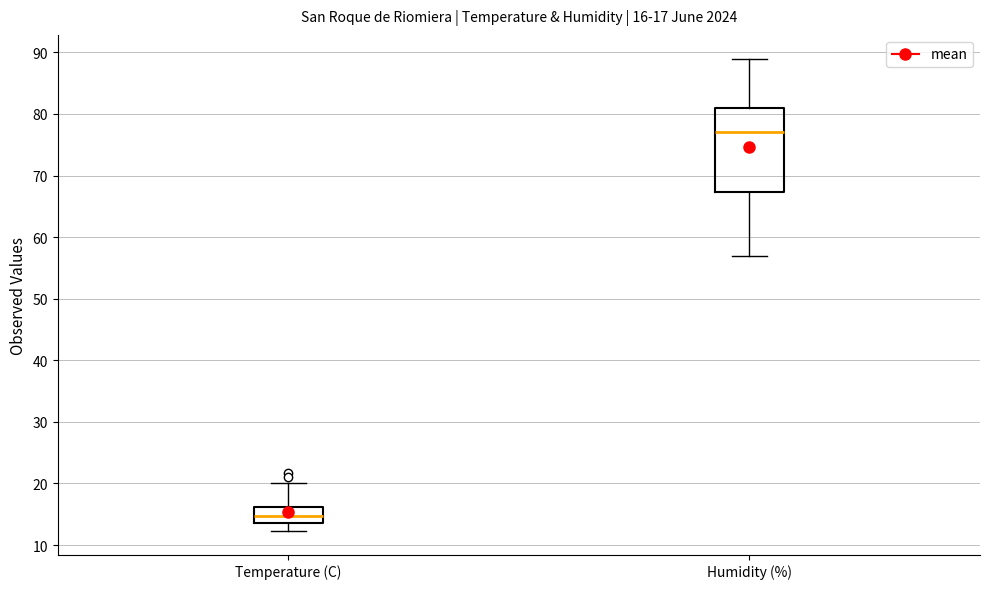

Which box's median line is the highest?

Humidity (%)